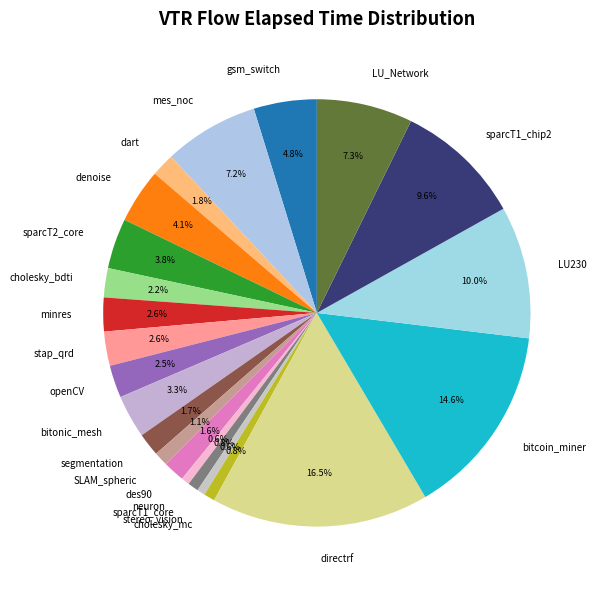

To the nearest percent, what is the difference between the largest and smallest slice percentages?

16%